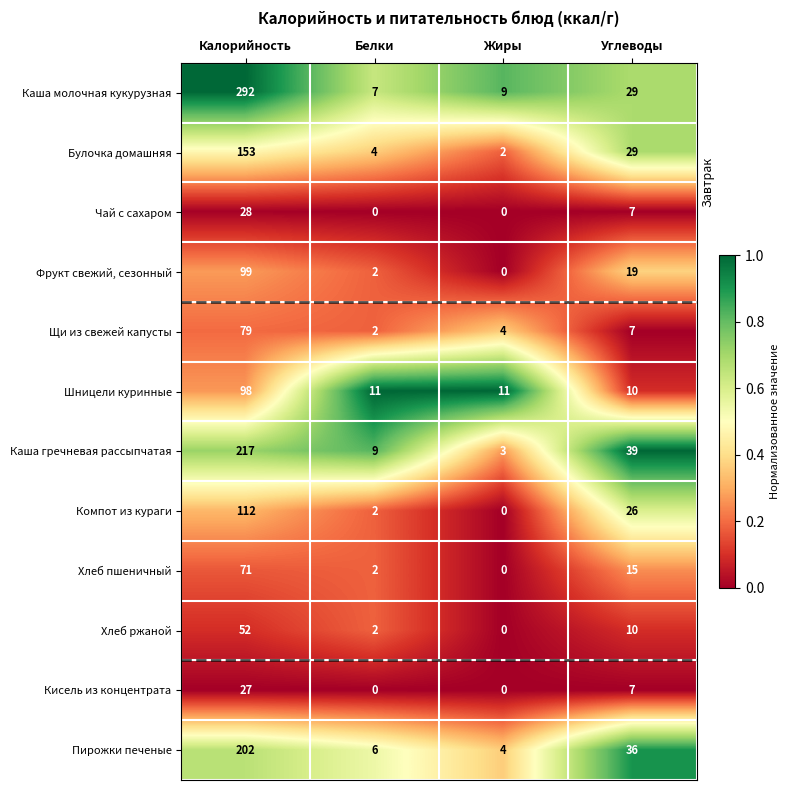

What is the maximum value shown in the chart?

292